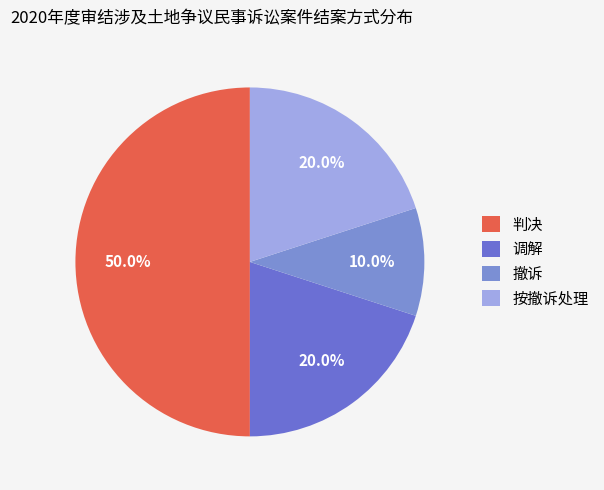

What is the total percentage of 调解 and 撤诉?

30.0%